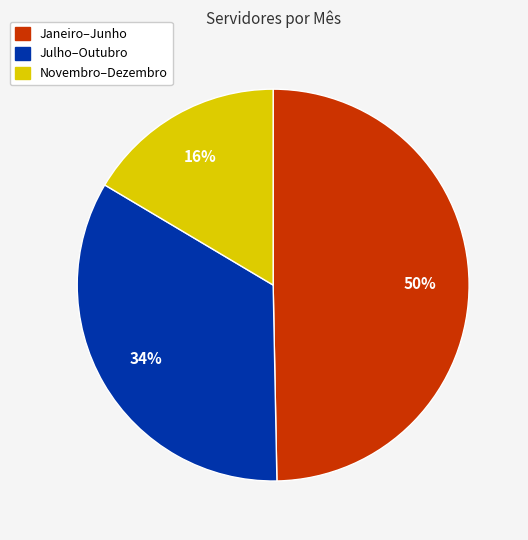

To the nearest percent, what is the average slice percentage?

33%